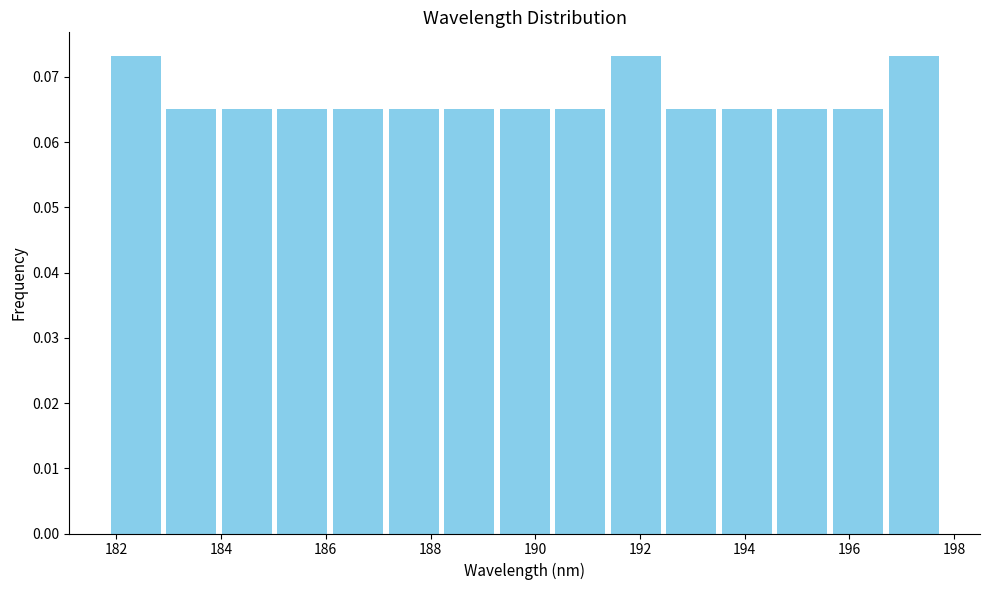

Reading left to right, transcribe this chart: for each bar, give the range it covers on the x-axis and its height. Neither the bar edges nor the heights are printed on the chart, so give them approximately, as read against the axes.

181.8 to 183.0: 0.073
183.0 to 184.0: 0.065
184.0 to 185.0: 0.065
185.0 to 186.0: 0.065
186.0 to 187.2: 0.065
187.2 to 188.2: 0.065
188.2 to 189.2: 0.065
189.2 to 190.4: 0.065
190.4 to 191.4: 0.065
191.4 to 192.4: 0.073
192.4 to 193.6: 0.065
193.6 to 194.6: 0.065
194.6 to 195.6: 0.065
195.6 to 196.6: 0.065
196.6 to 197.8: 0.073